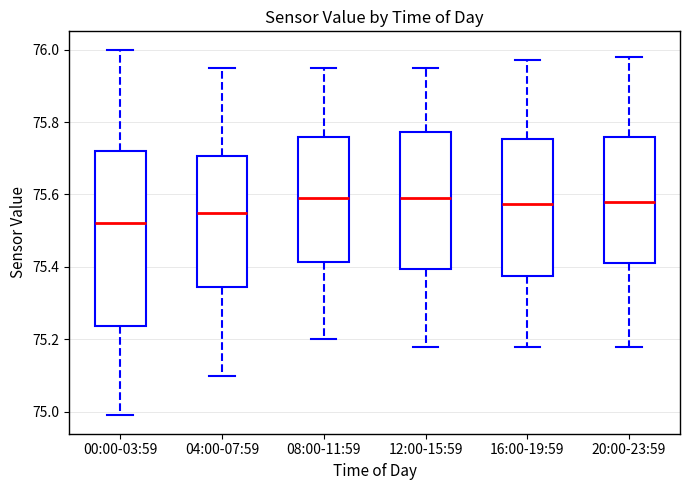

Which box's median line is the lowest?

00:00-03:59